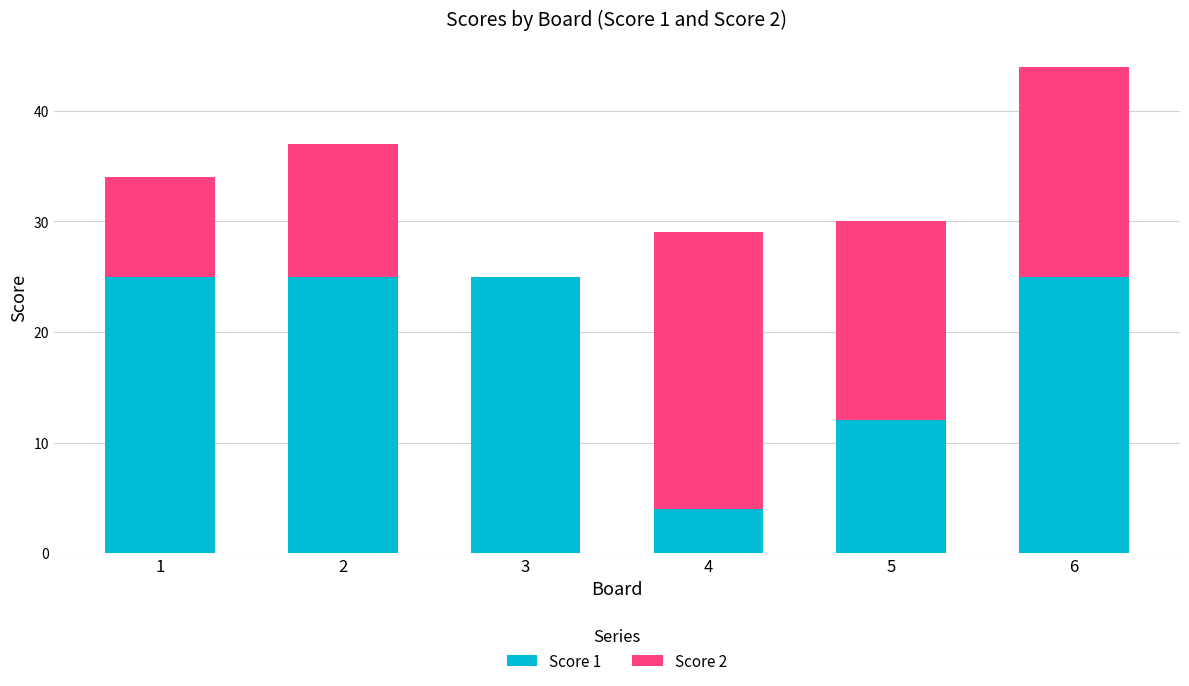

What is the total value across all series at 1?

34